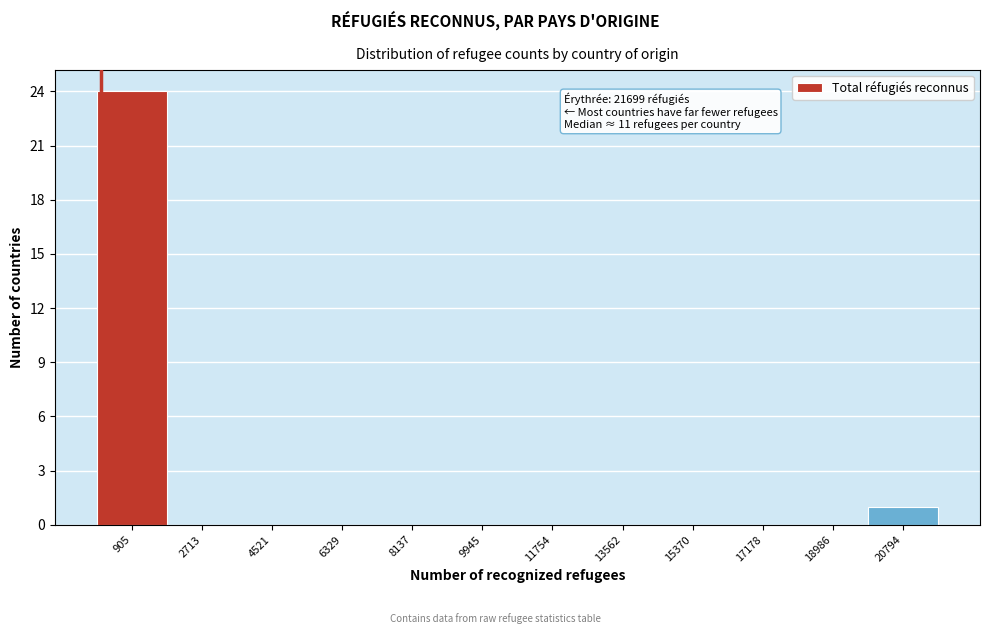

Which range on the x-axis has the tallest bar?

0 to 1800